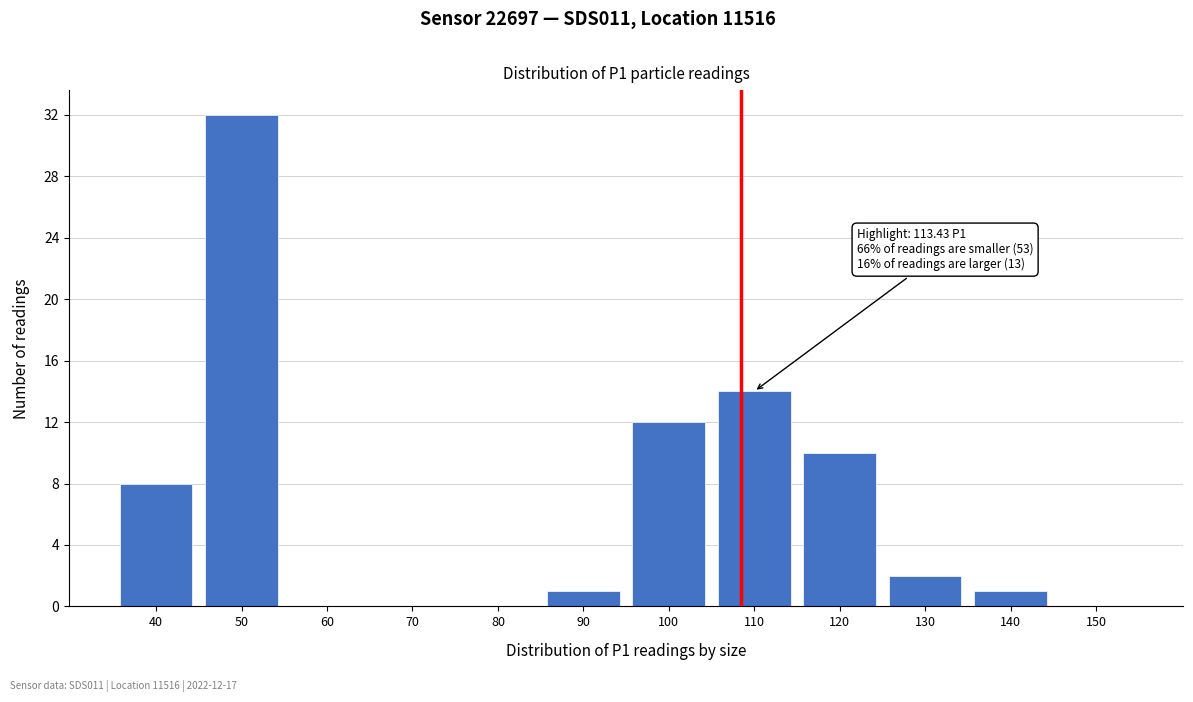

Reading right to left, extract all data points from this chart.

150=0	140=1	130=2	120=10	110=14	100=12	90=1	80=0	70=0	60=0	50=32	40=8